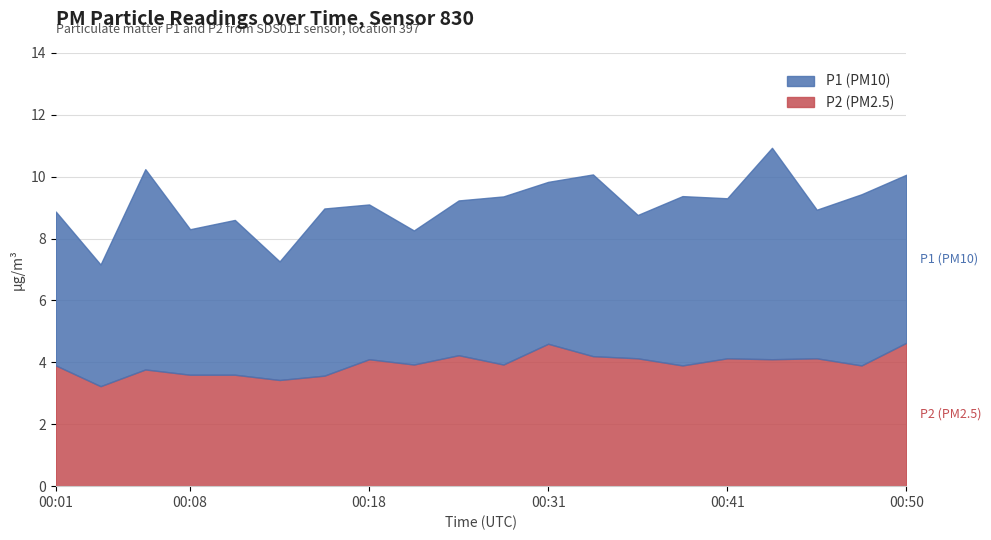

What is the difference between the maximum and minimum values in the P2 (PM2.5) series?

1.4